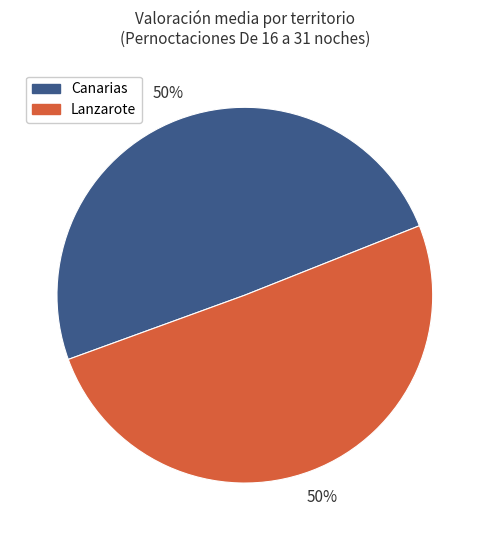

How many segments does this pie chart have?

2